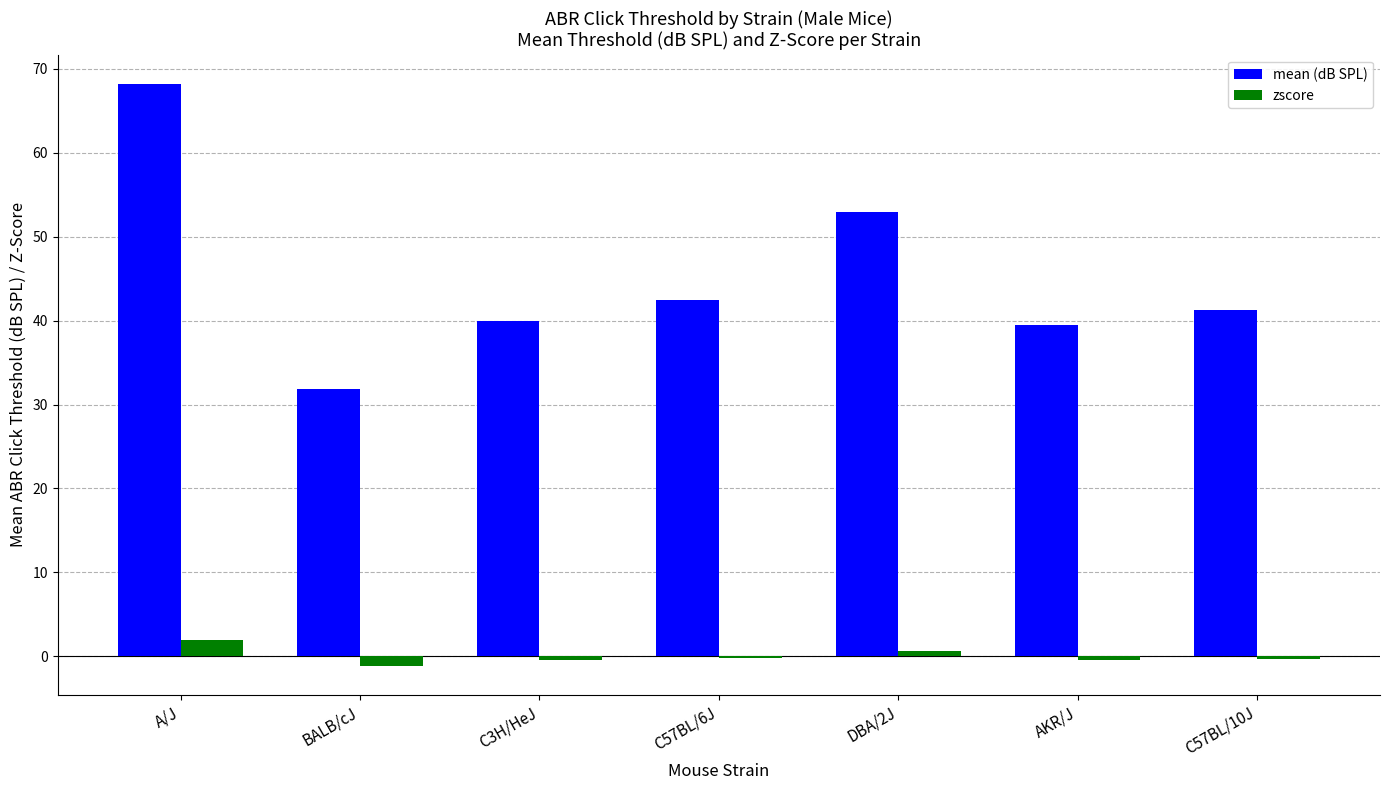

Between BALB/cJ and DBA/2J, which series saw the biggest shift?

mean (dB SPL)